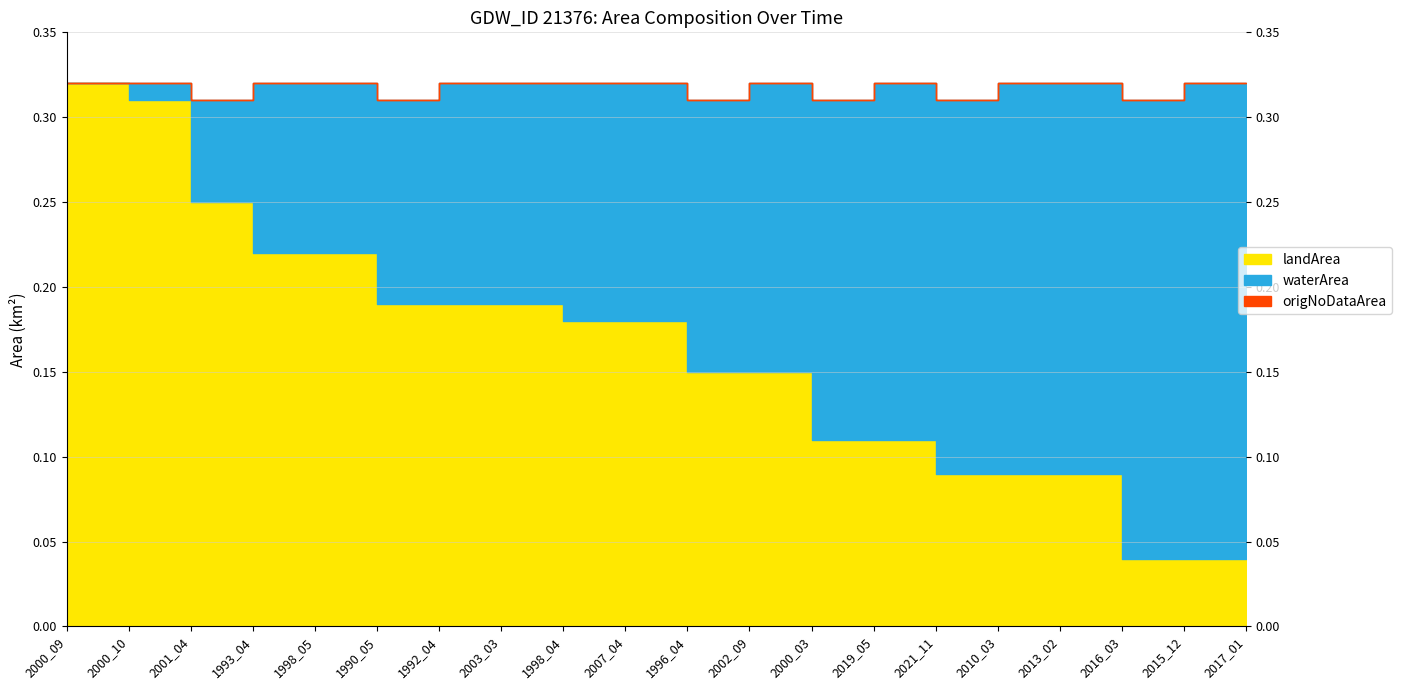

How many data points in waterArea are above 0?

19